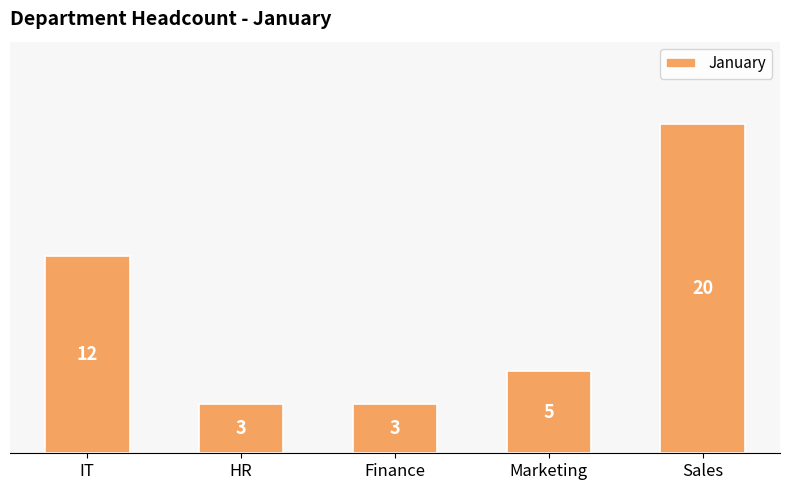

Where is the data nearest to the value 11?

IT